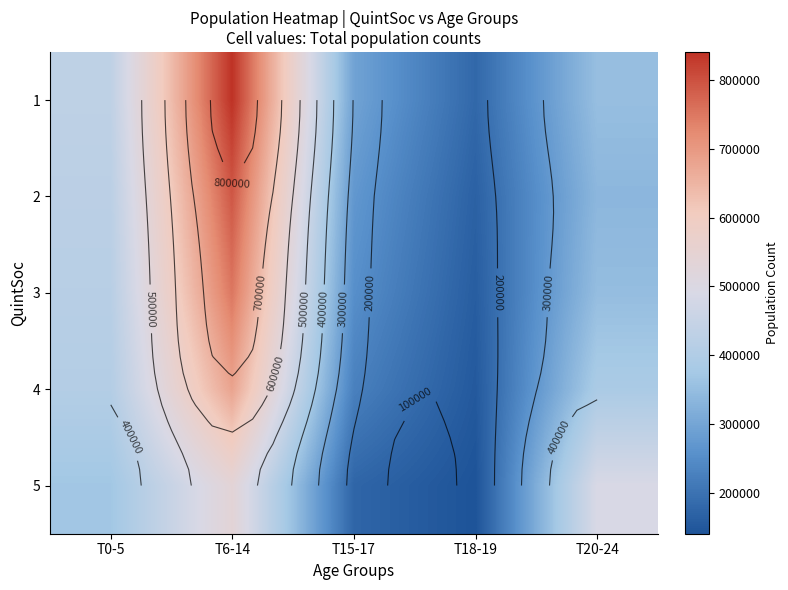

What is the average value of the 1 series?

420082